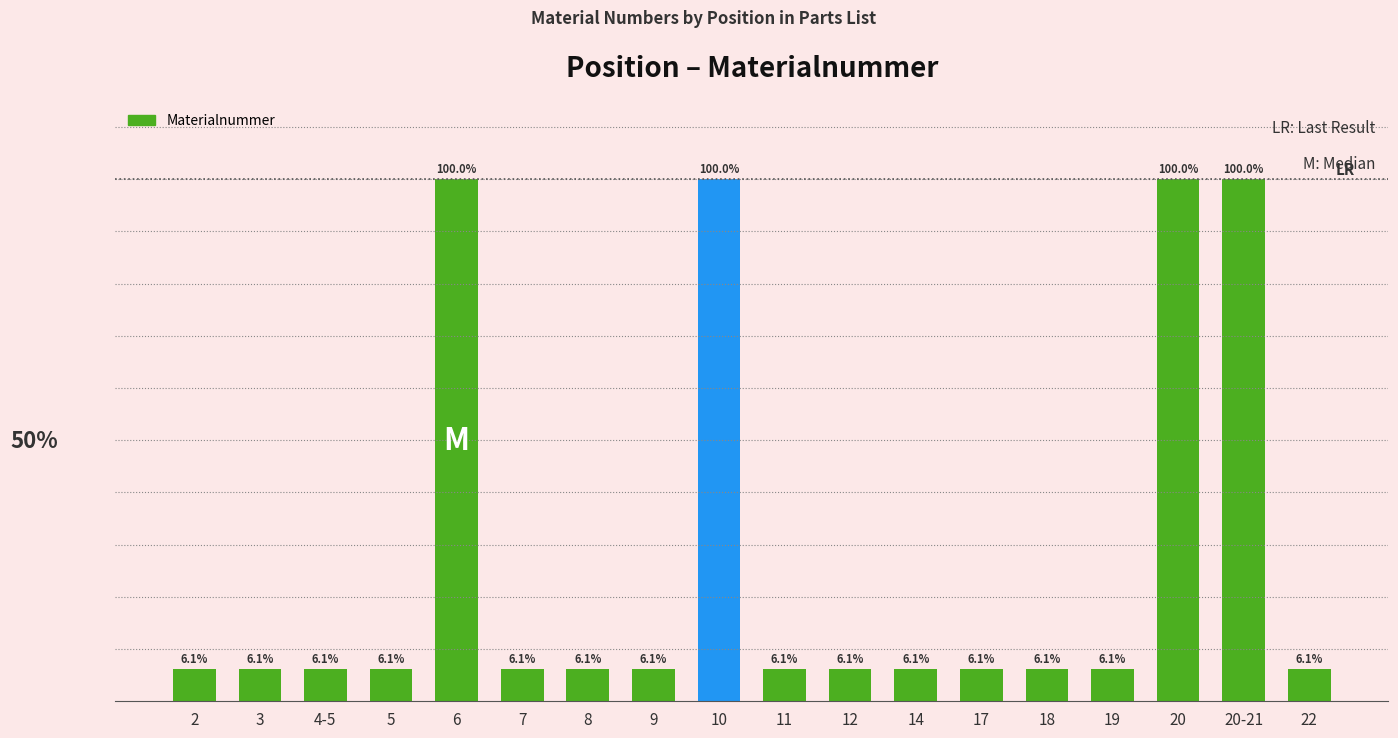

What is the approximate value at 12?

6.1